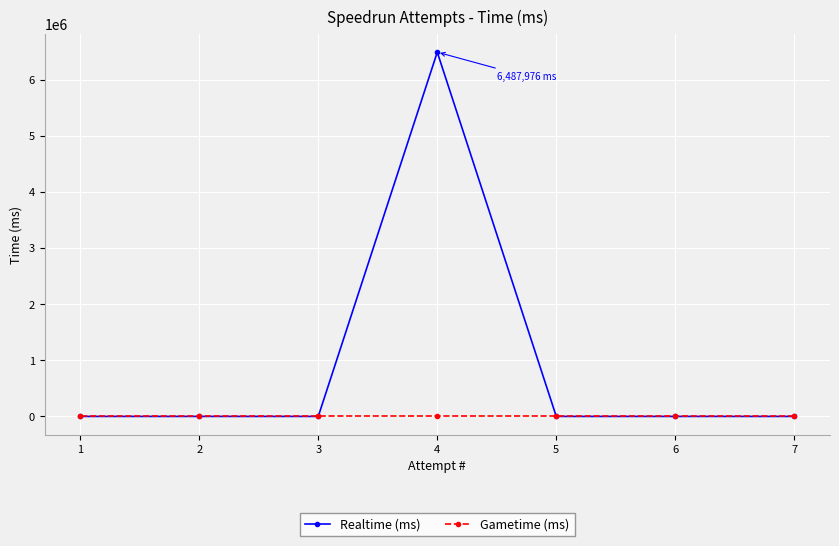

Which series has the largest total across all categories?

Realtime (ms)